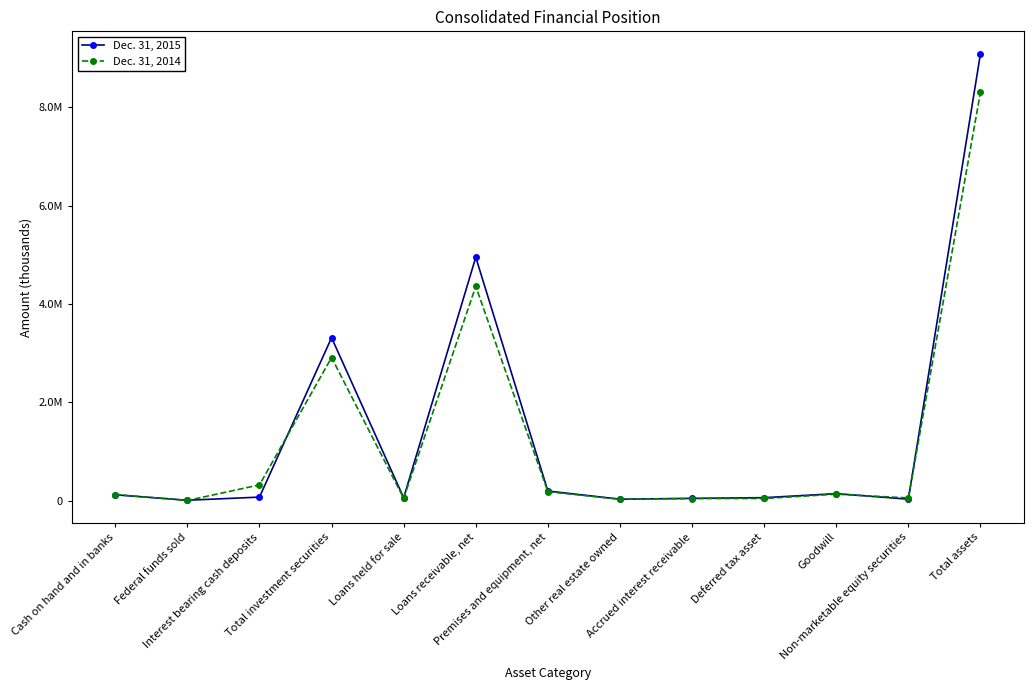

Which series has the largest total across all categories?

Dec. 31, 2015